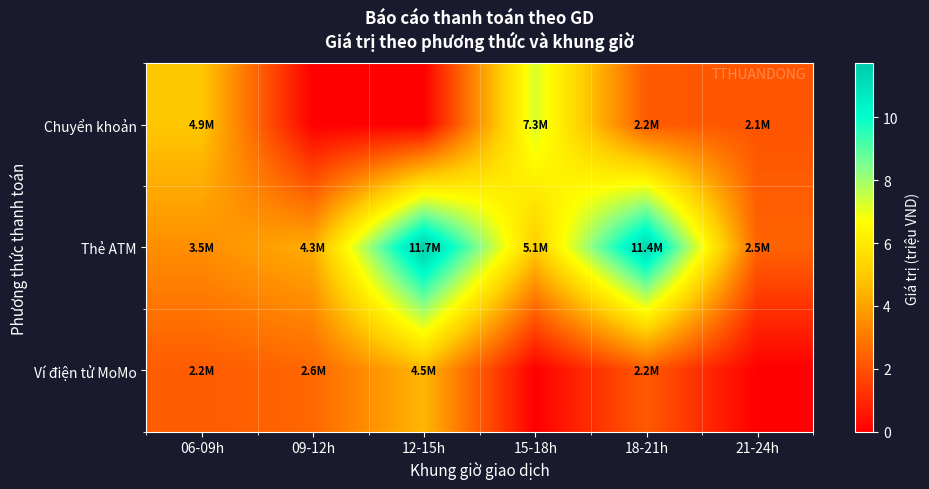

What is the difference between the highest and lowest values at 21-24h?

2.5